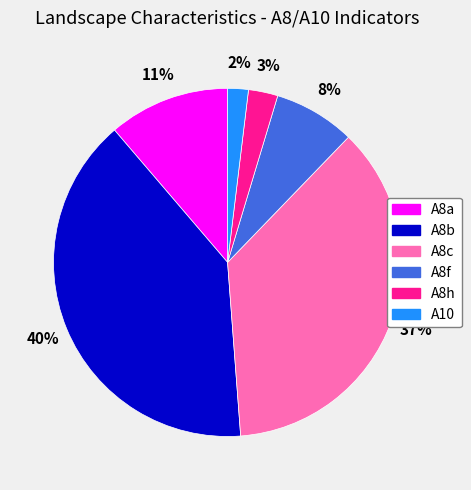

To the nearest percent, what portion does A8h represent?

3%